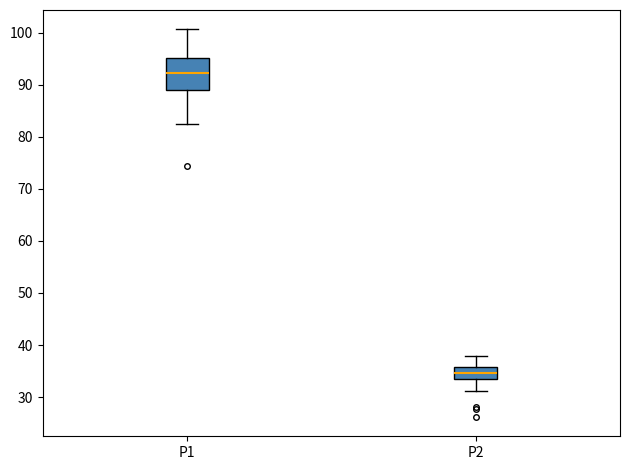

Comparing the boxes themselves (not the whiskers), which one is the tallest?

P1